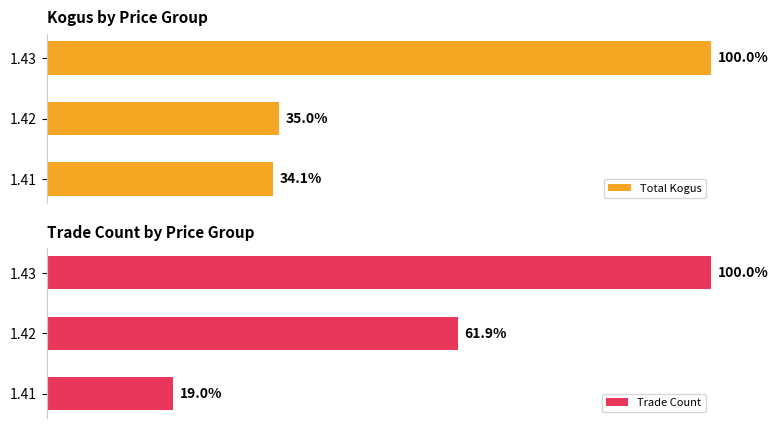

Which series has the largest range (max minus min)?

Trade Count